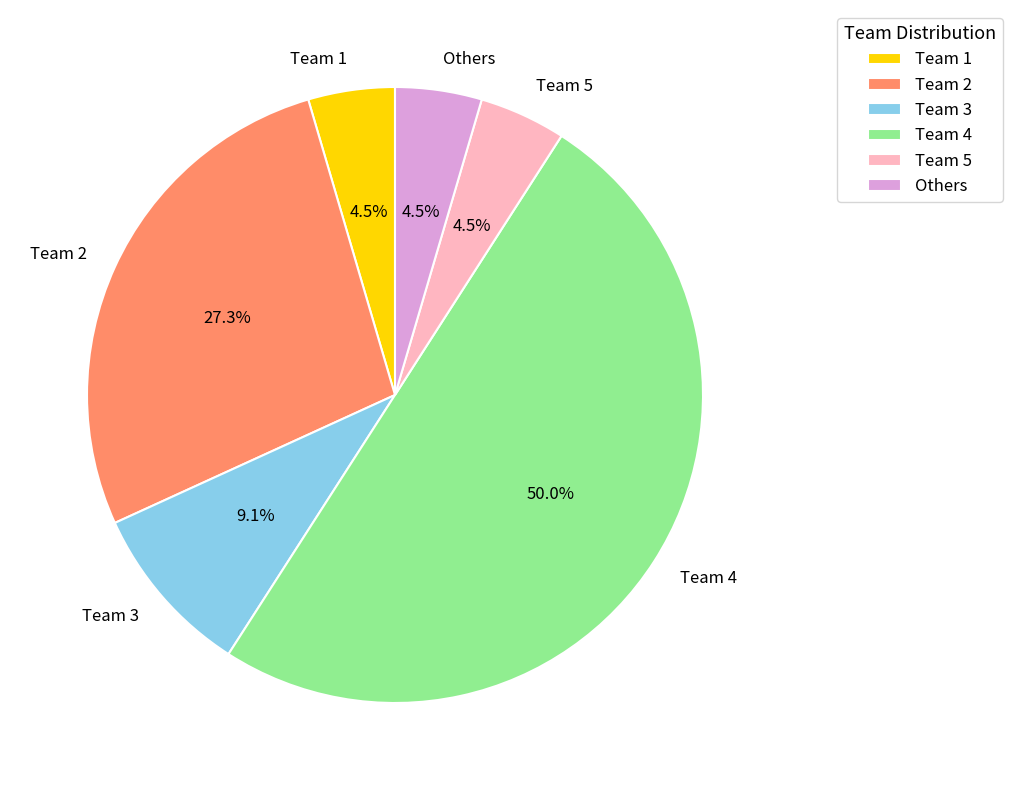

To the nearest percent, what portion does Team 3 represent?

9%